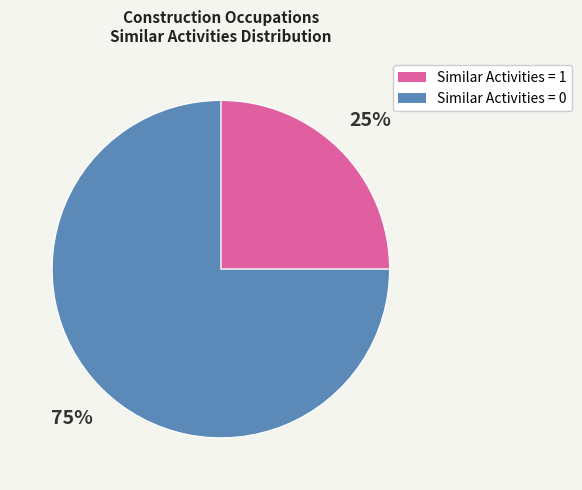

To the nearest percent, what is the average slice percentage?

50%